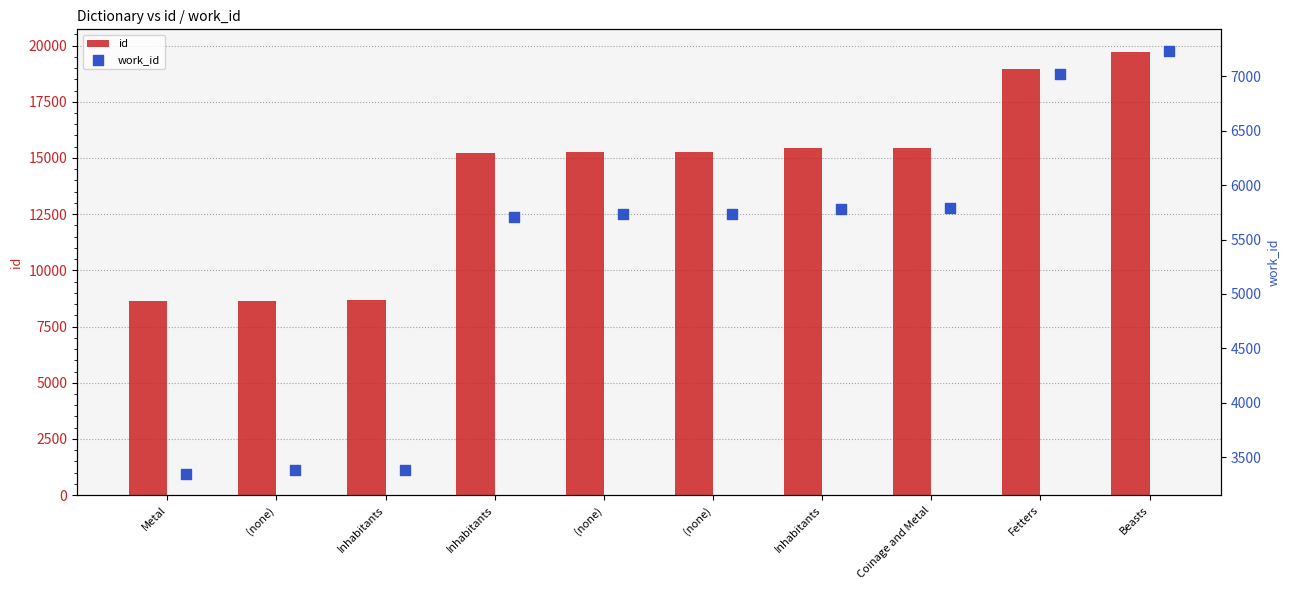

Which series reaches the maximum Y coordinate?

id